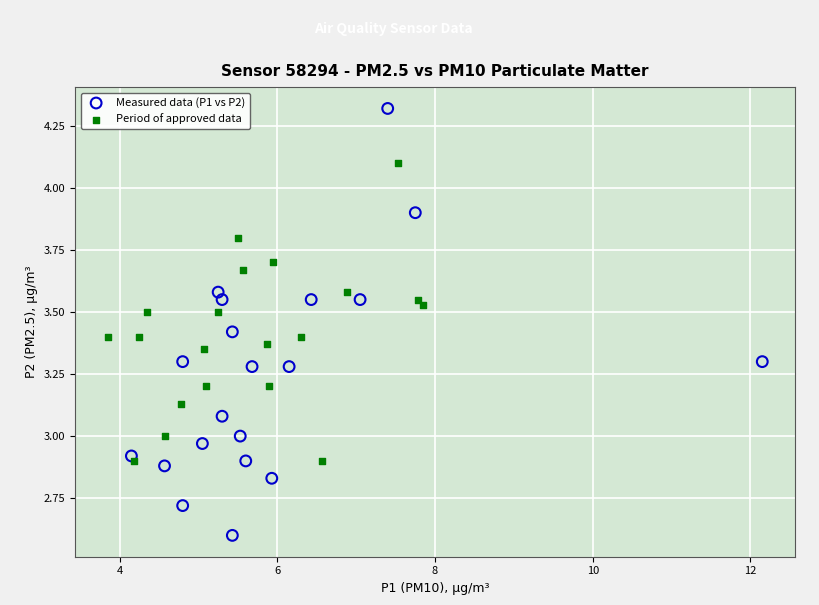

Which series reaches the minimum Y coordinate?

Measured data (P1 vs P2)